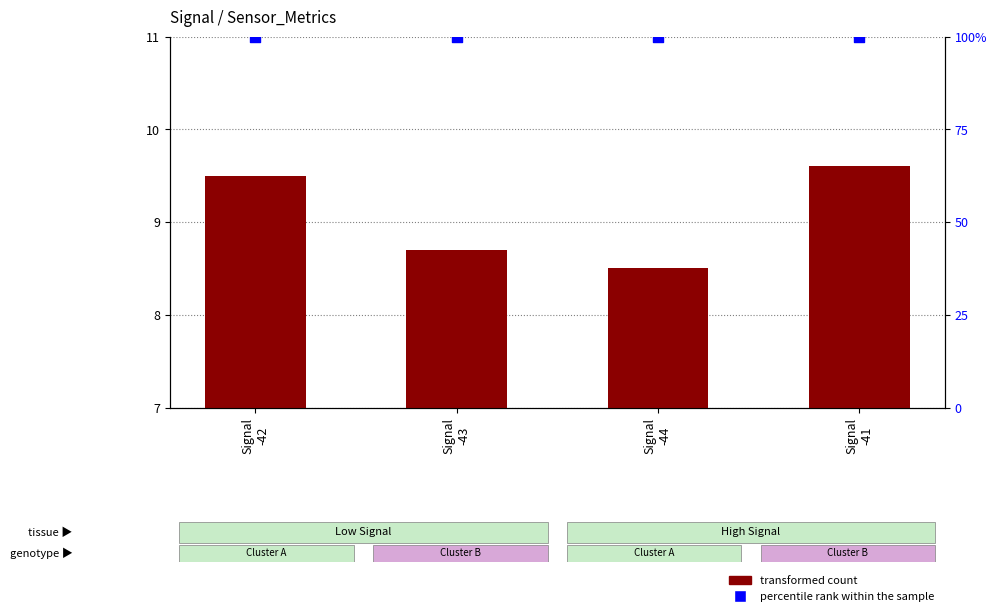

At how many categories does at least one series exceed 92?

4